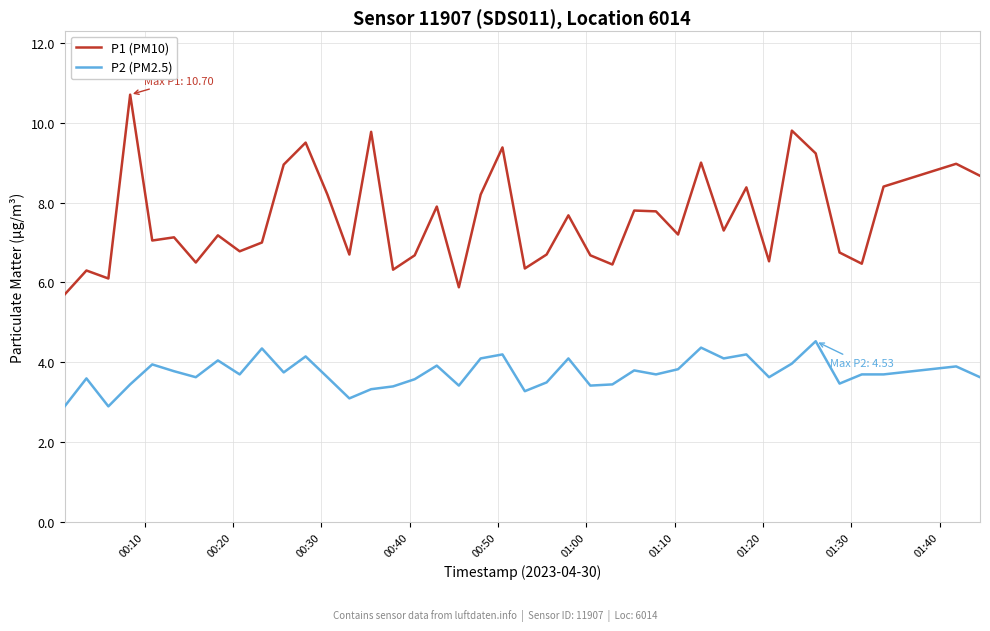

What is the difference between the maximum and minimum values in the P1 (PM10) series?

5.0